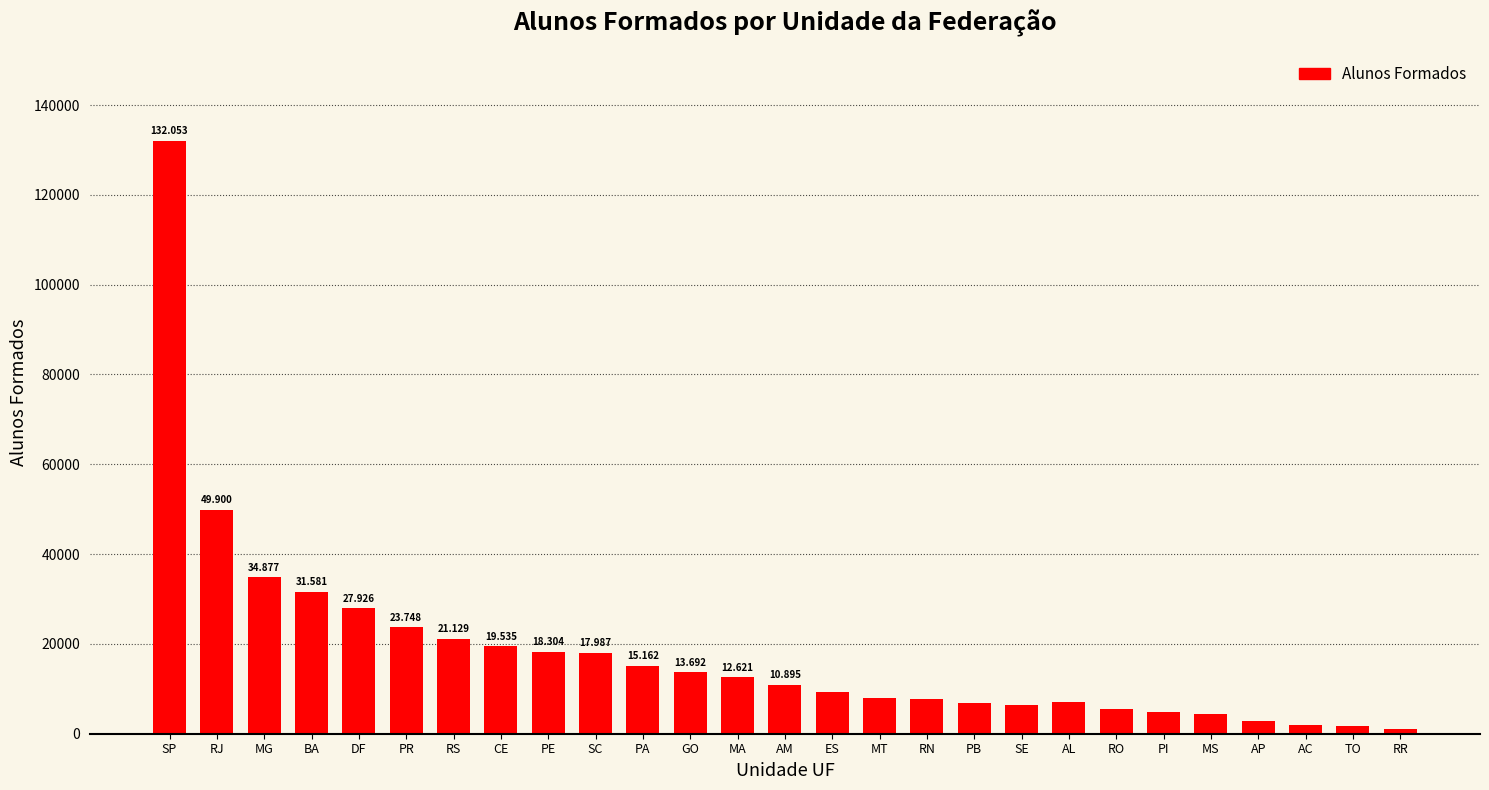

What is the difference between the values at PI and AM?

6129